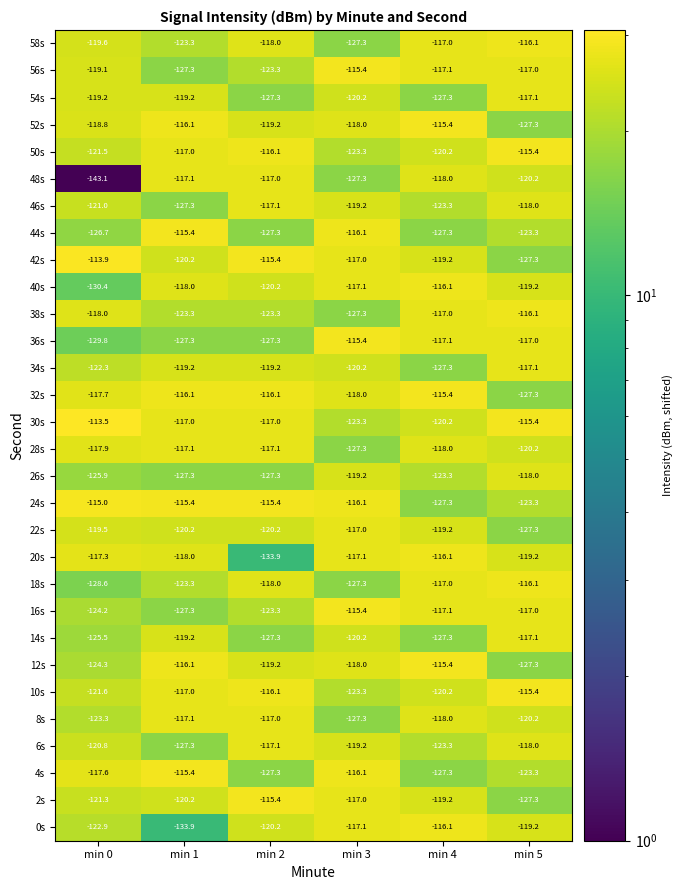

How many distinct data groups are displayed?

30